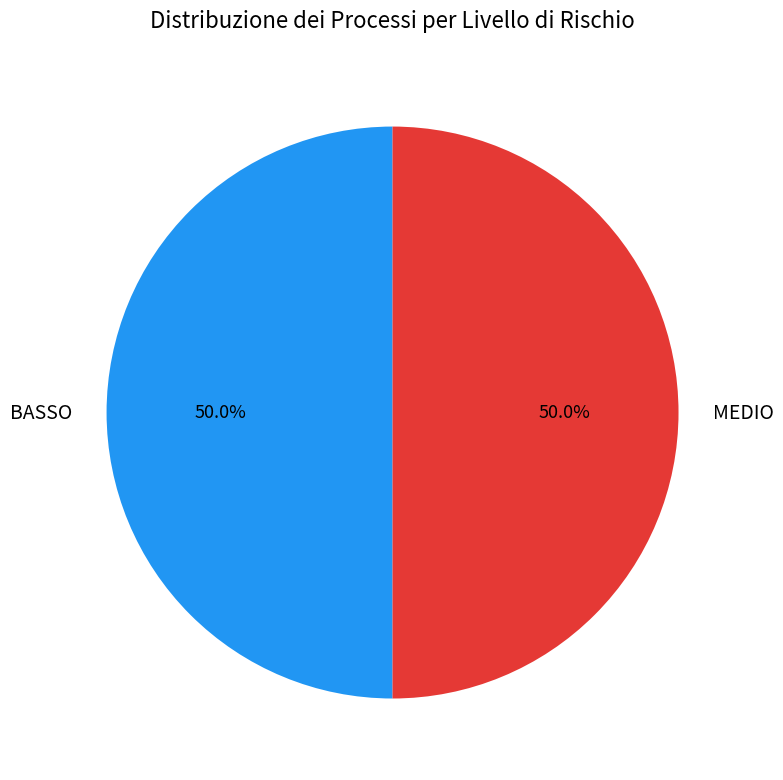

Count the number of slices in the pie.

2